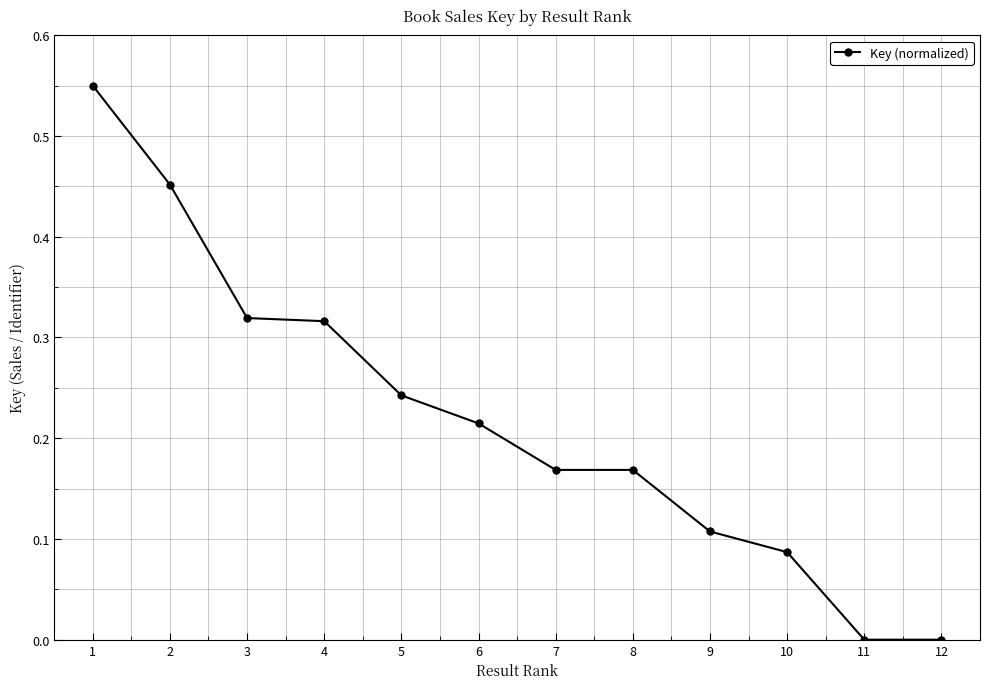

Which has a higher value, 7 or 6?

6